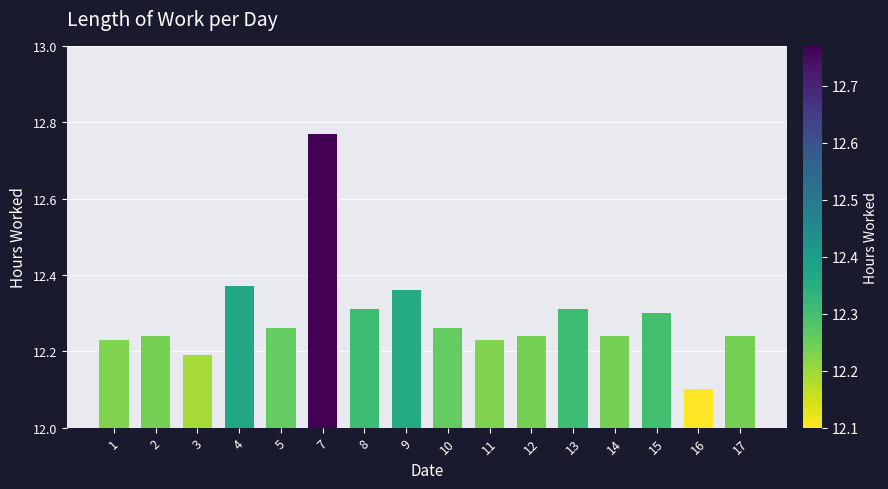

How many distinct data groups are displayed?

1